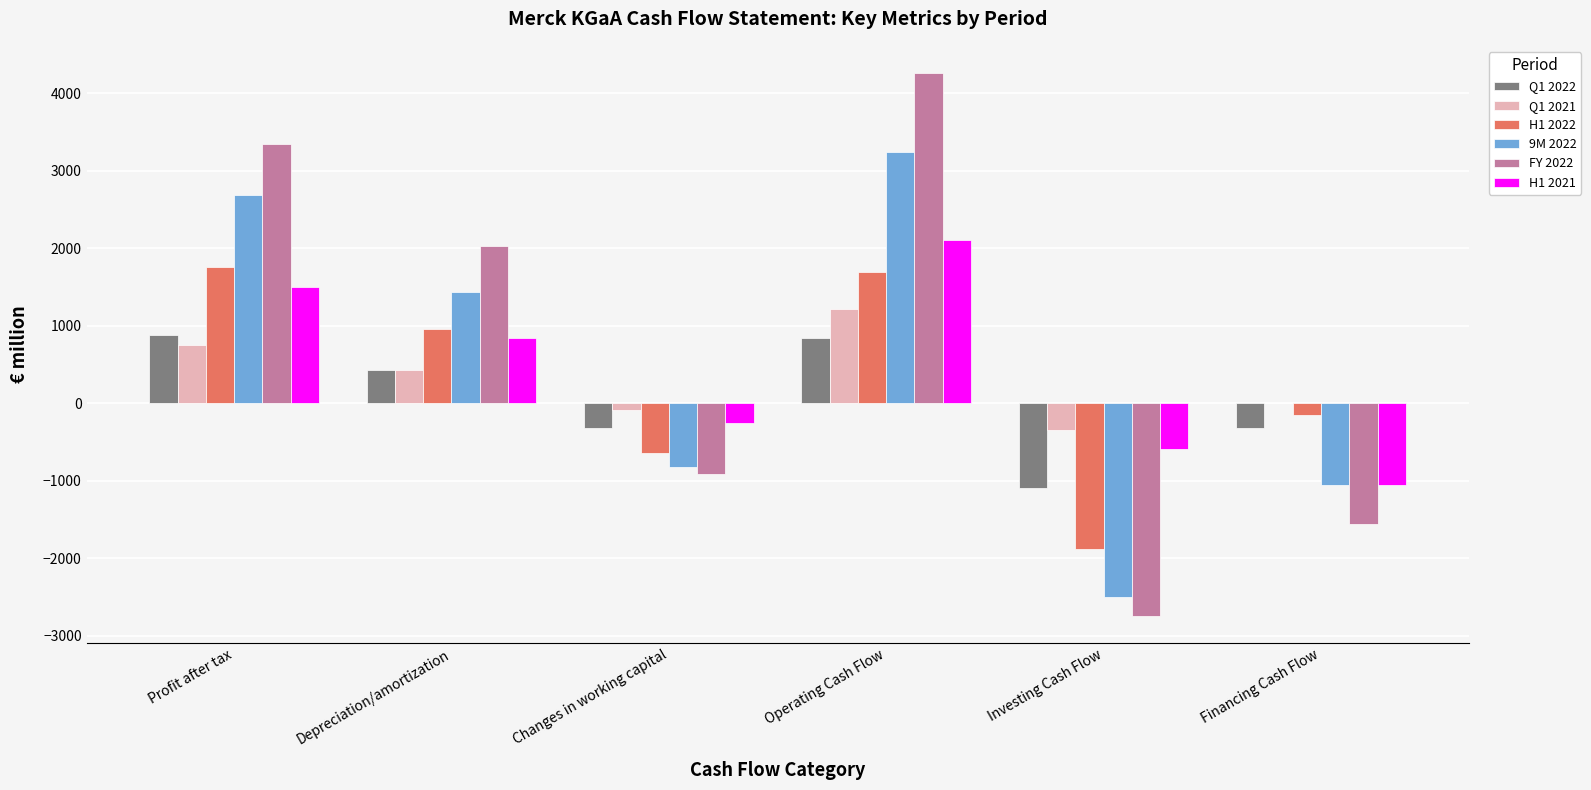

At which category is the sum across all series the highest?

Operating Cash Flow